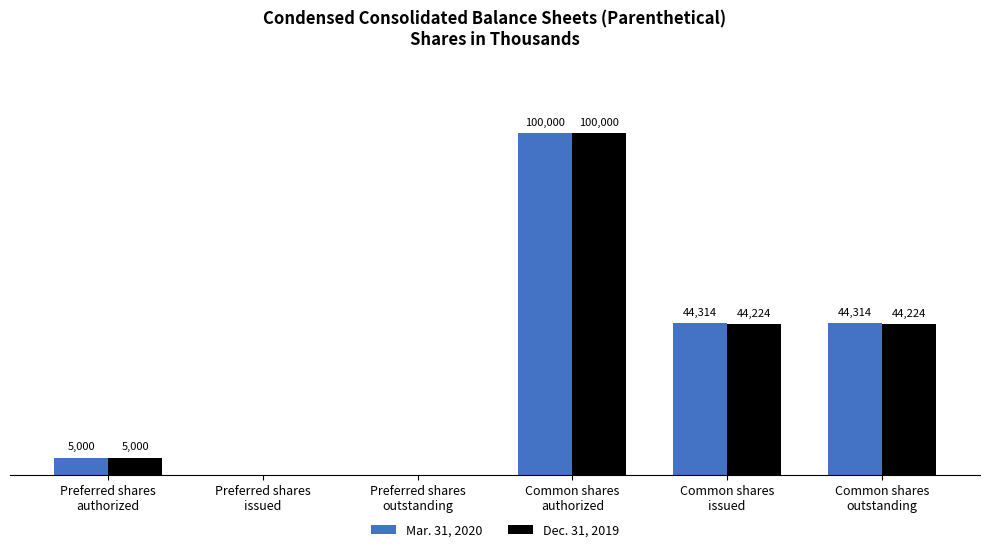

What are all the series names shown in the legend?

Mar. 31, 2020, Dec. 31, 2019